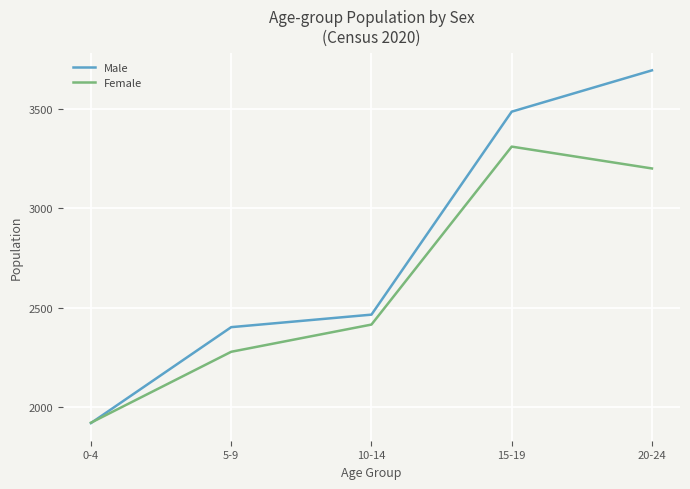

At which category does the chart reach its minimum across all series?

0-4